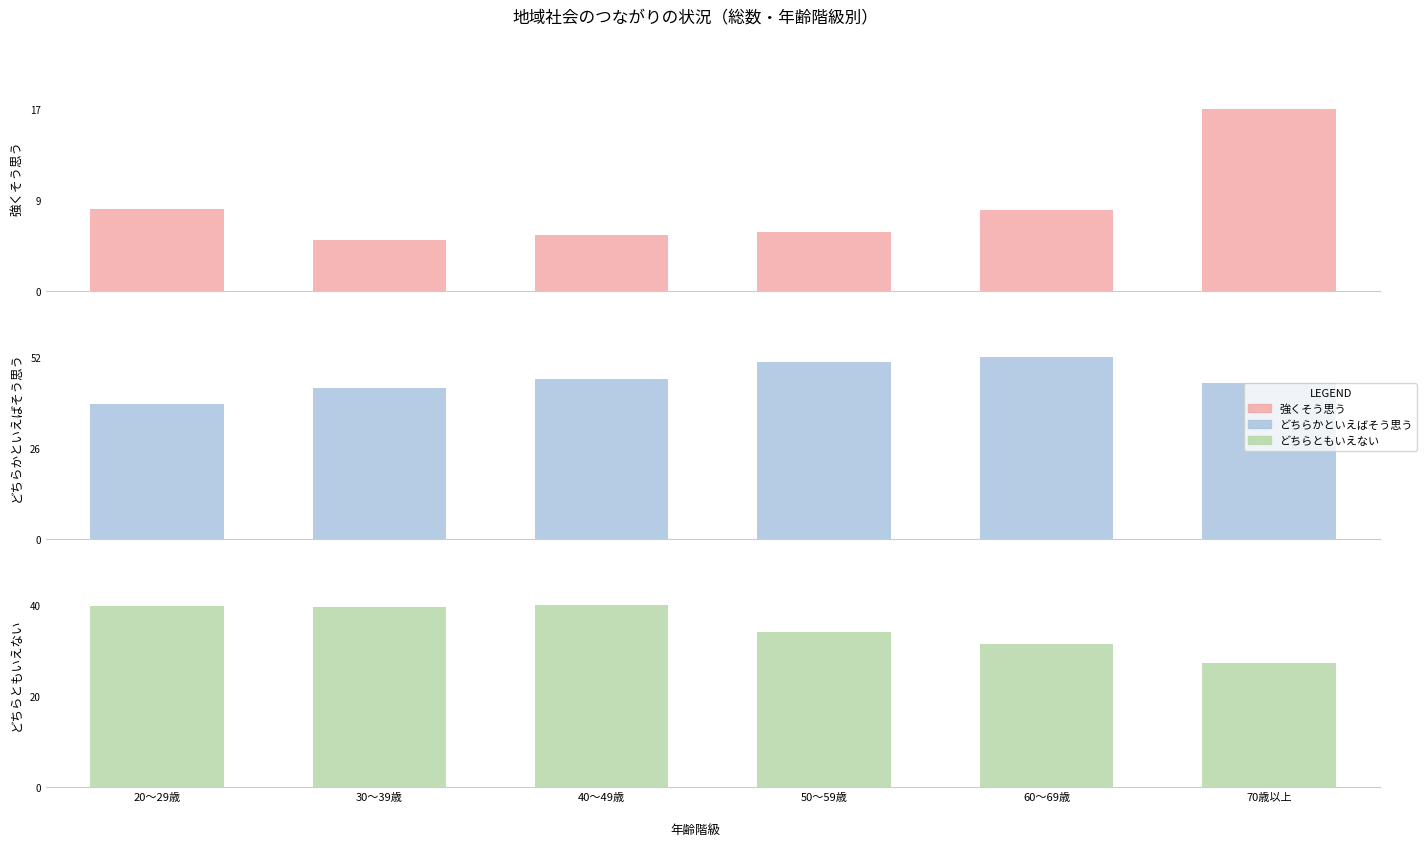

Does the chart contain stacked bars?

No